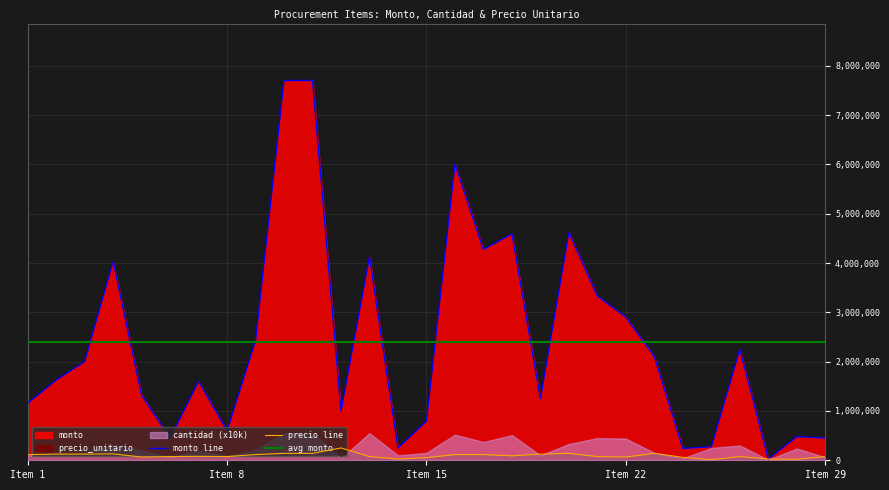

At which category does monto reach its first local peak?

4